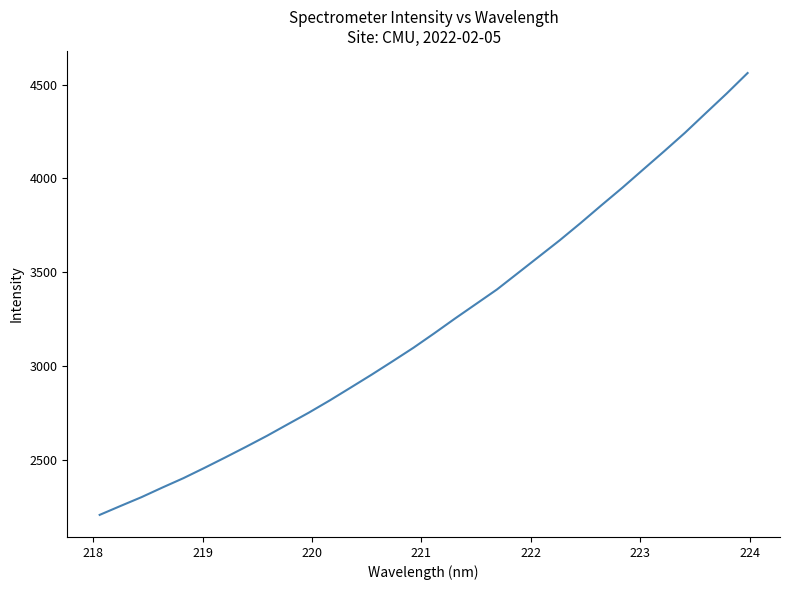

Reading left to right, extract all data points from this chart.

2205.0	2252.7	2299.6	2351.0	2400.7	2455.2	2511.2	2568.4	2627.0	2688.9	2750.5	2815.7	2884.1	2952.9	3024.1	3096.4	3173.8	3253.2	3330.4	3407.7	3494.9	3582.3	3669.7	3761.7	3856.9	3950.2	4047.7	4144.6	4243.6	4348.7	4453.2	4562.3